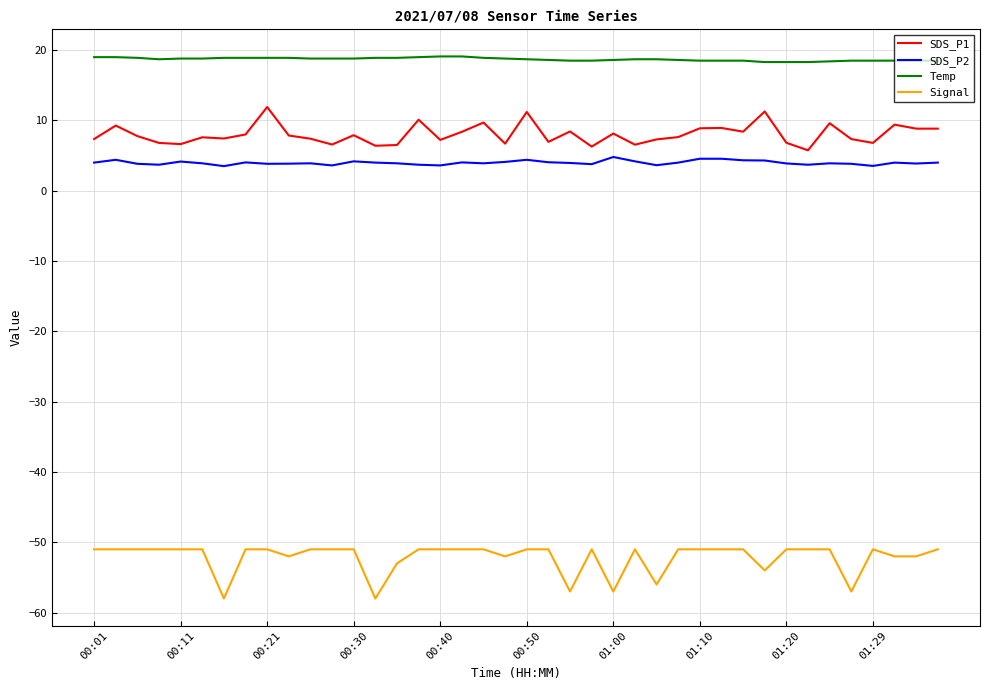

Which series has the largest total across all categories?

Temp